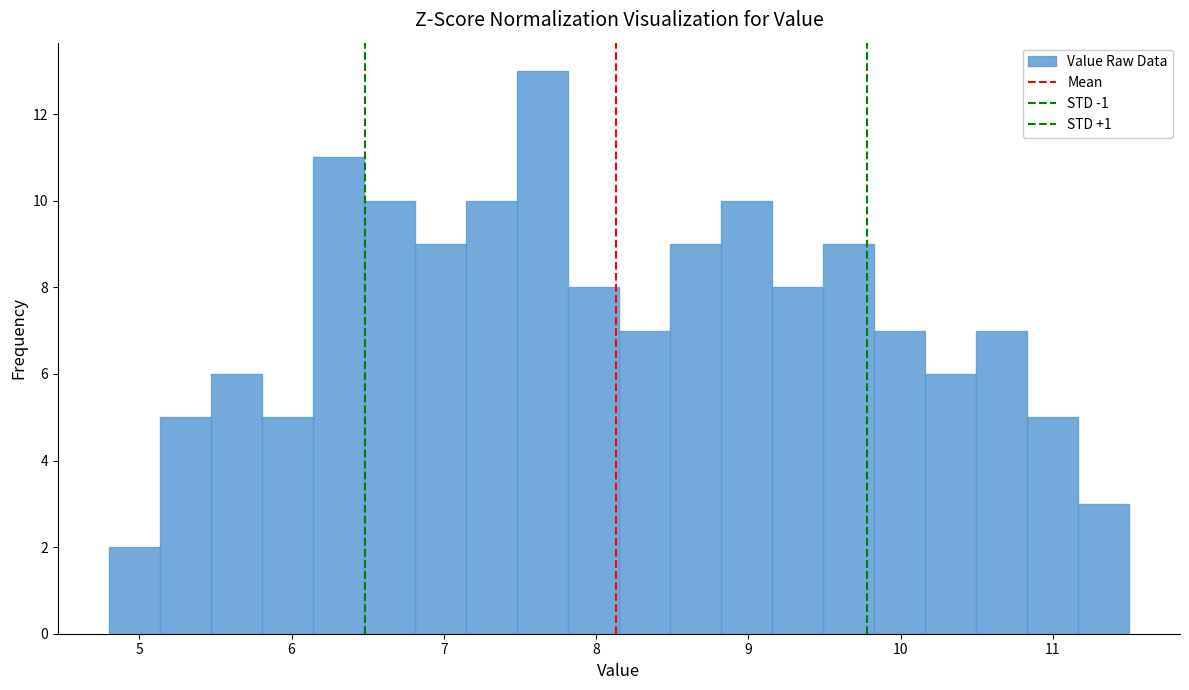

Around what value on the x-axis is the tallest bar? Give the approximate position of its centre, as read against the axis.

7.6